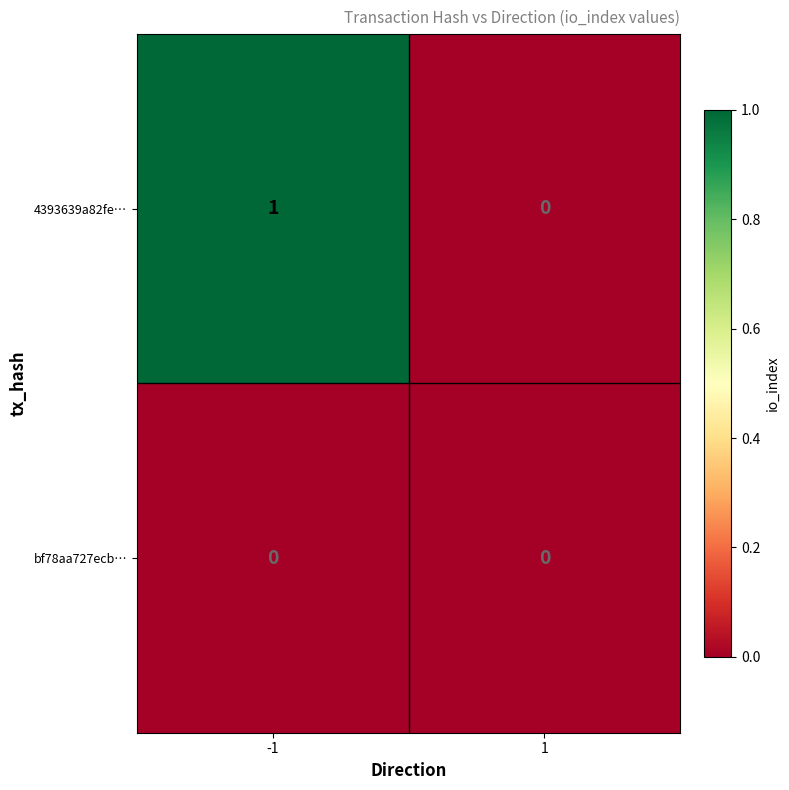

The value of 4393639a82fe… at -1 is 2. True or false?

False